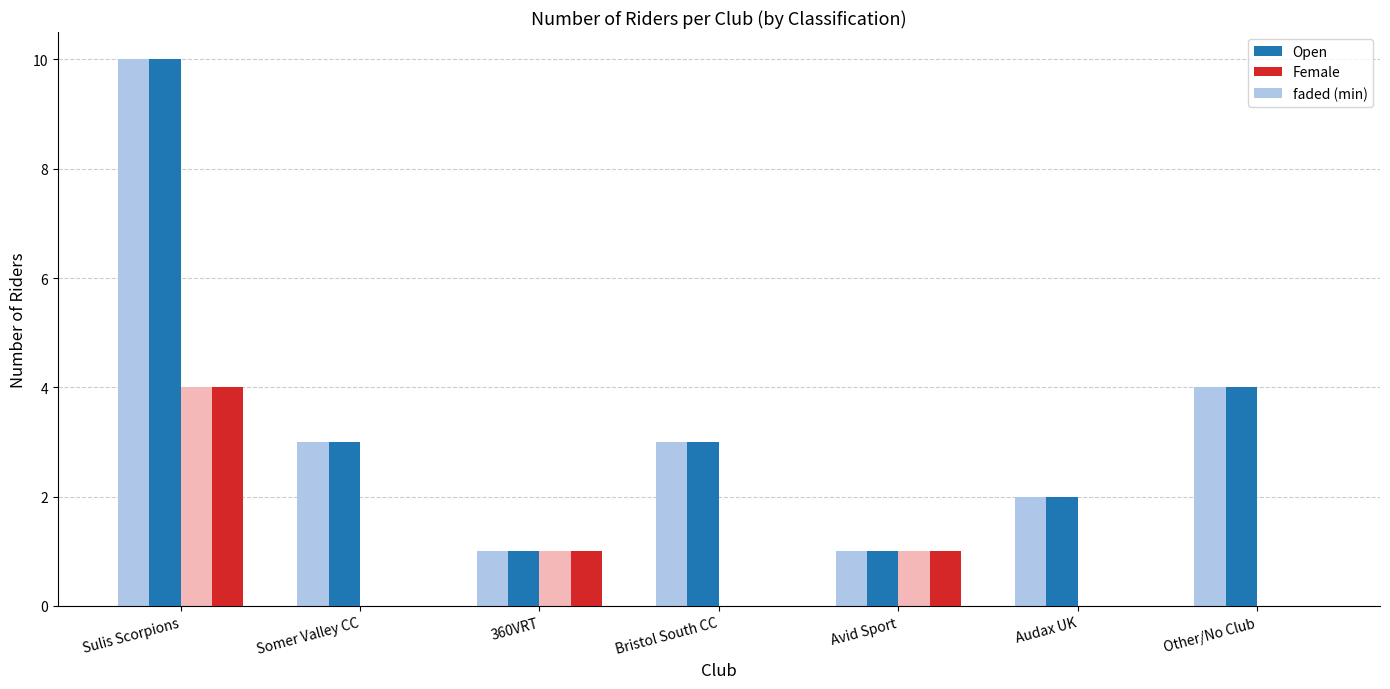

What is the total value across all series at Bristol South CC?

6